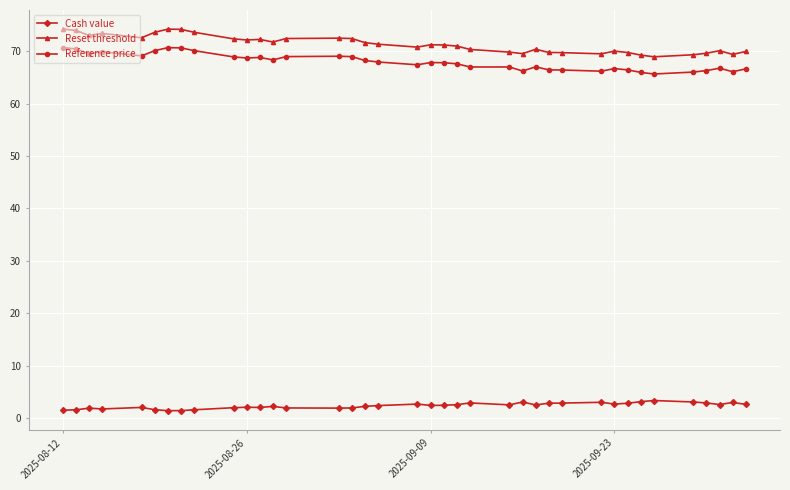

What is the difference between the second highest and minimum values in the Reference price series?

5.0